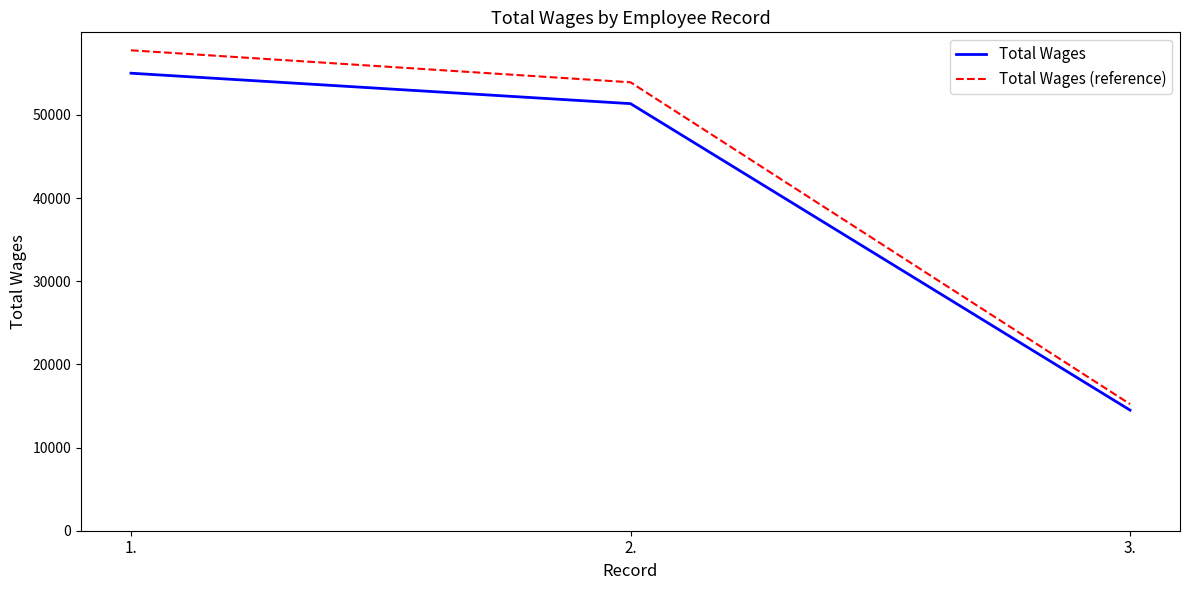

Reading right to left, transcribe all the data shown in this chart.

Total Wages: 14503.0	51363.0	55024.0
Total Wages (reference): 15228.2	53931.2	57775.2